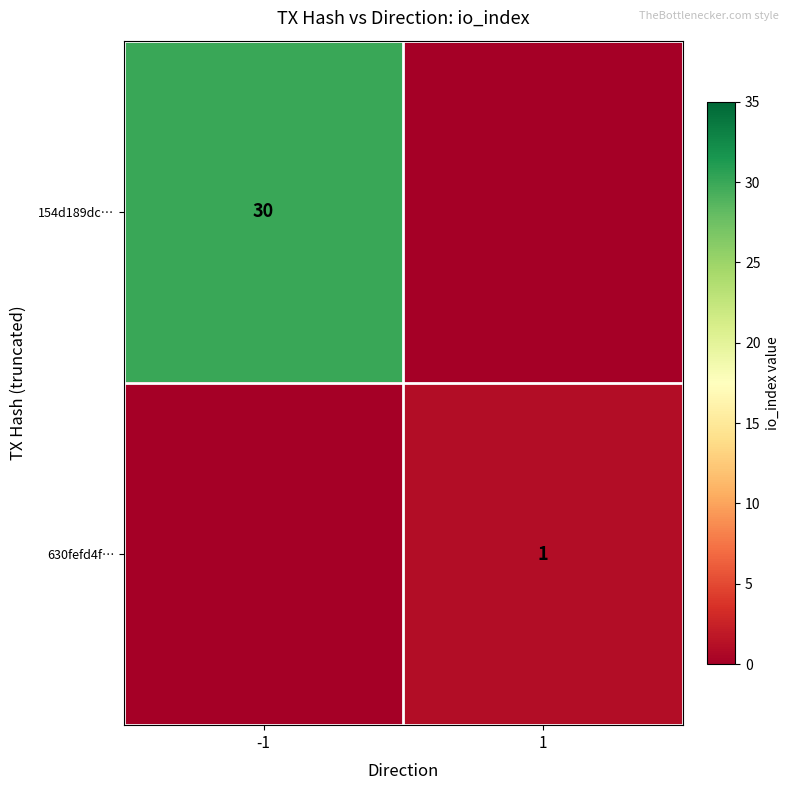

How many series are shown in this chart?

2